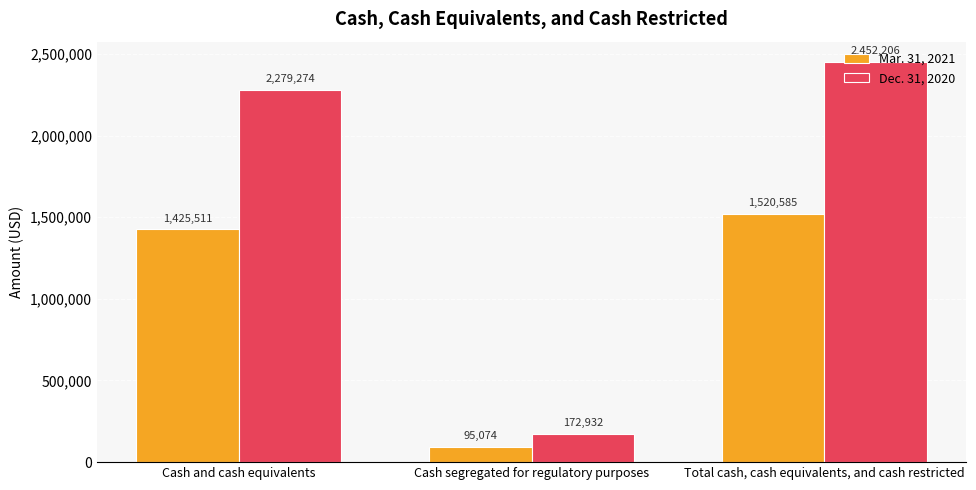

List the series in order of their peak value, lowest first.

Mar. 31, 2021, Dec. 31, 2020